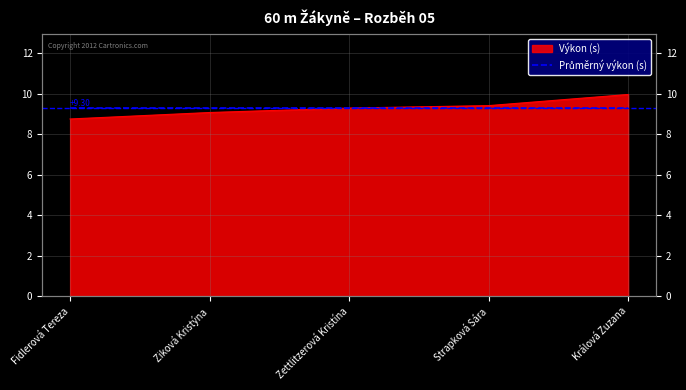

True or false: the data has more than 0 interior local peaks.

False